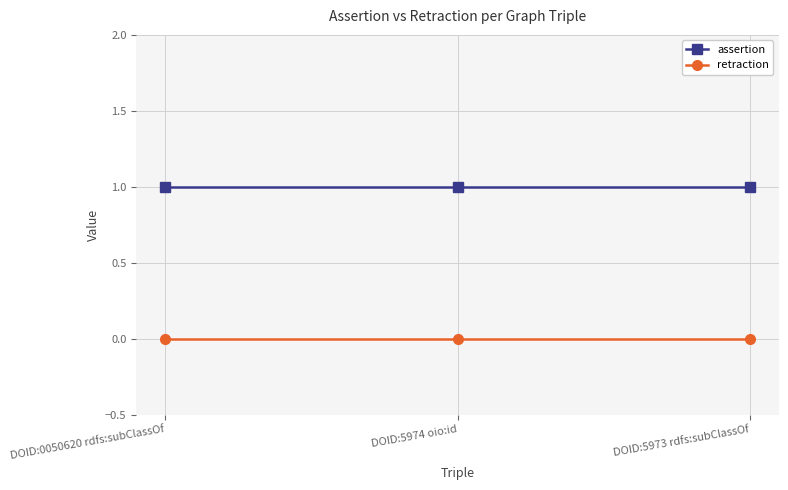

At how many categories does at least one series exceed 0?

3